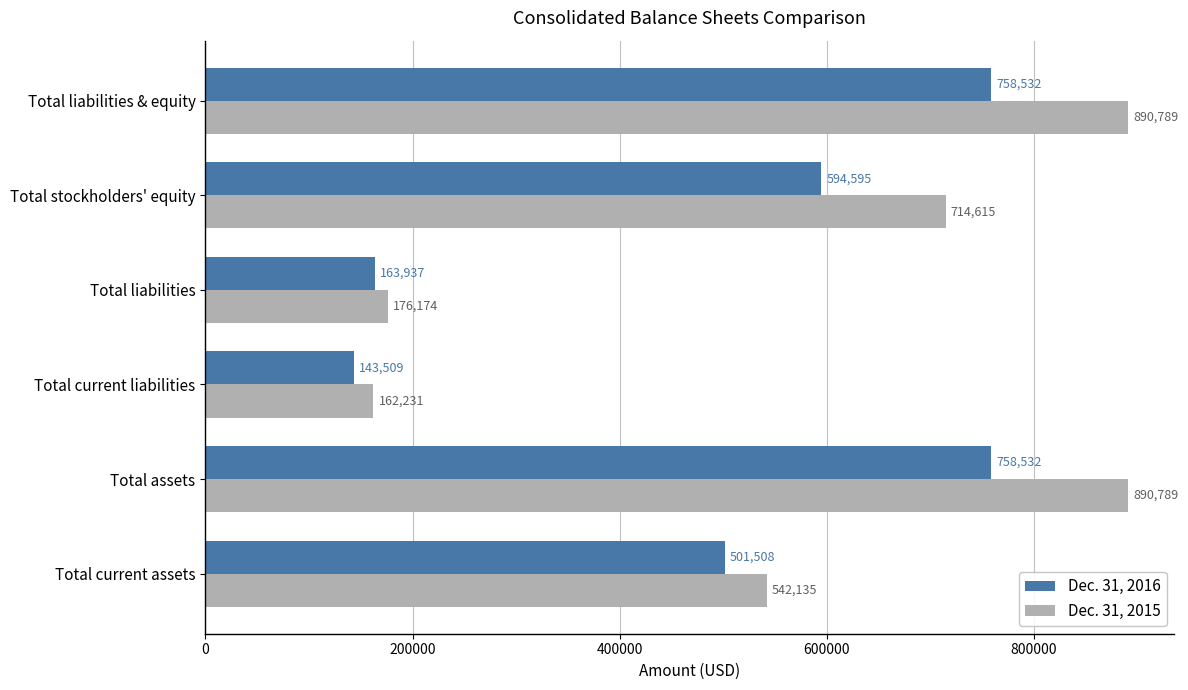

What are all the series names shown in the legend?

Dec. 31, 2016, Dec. 31, 2015